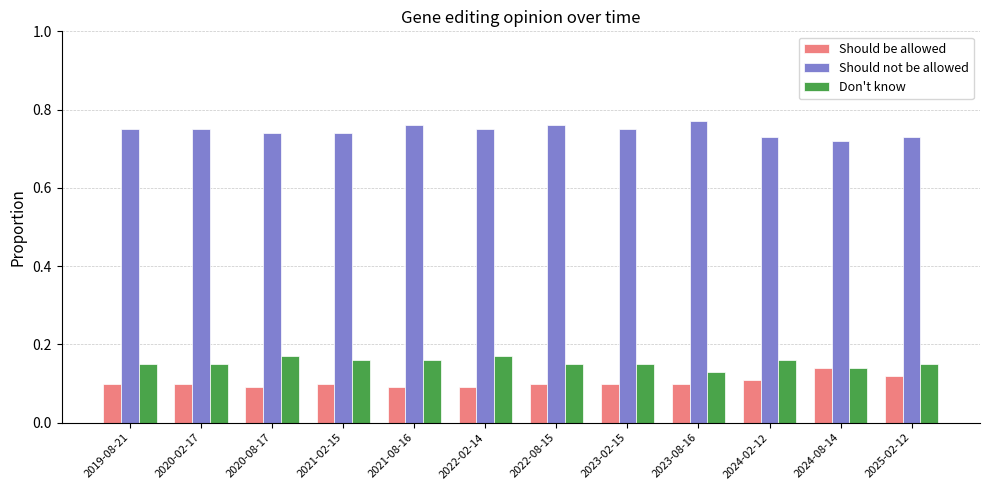

What are all the series names shown in the legend?

Should be allowed, Should not be allowed, Don't know